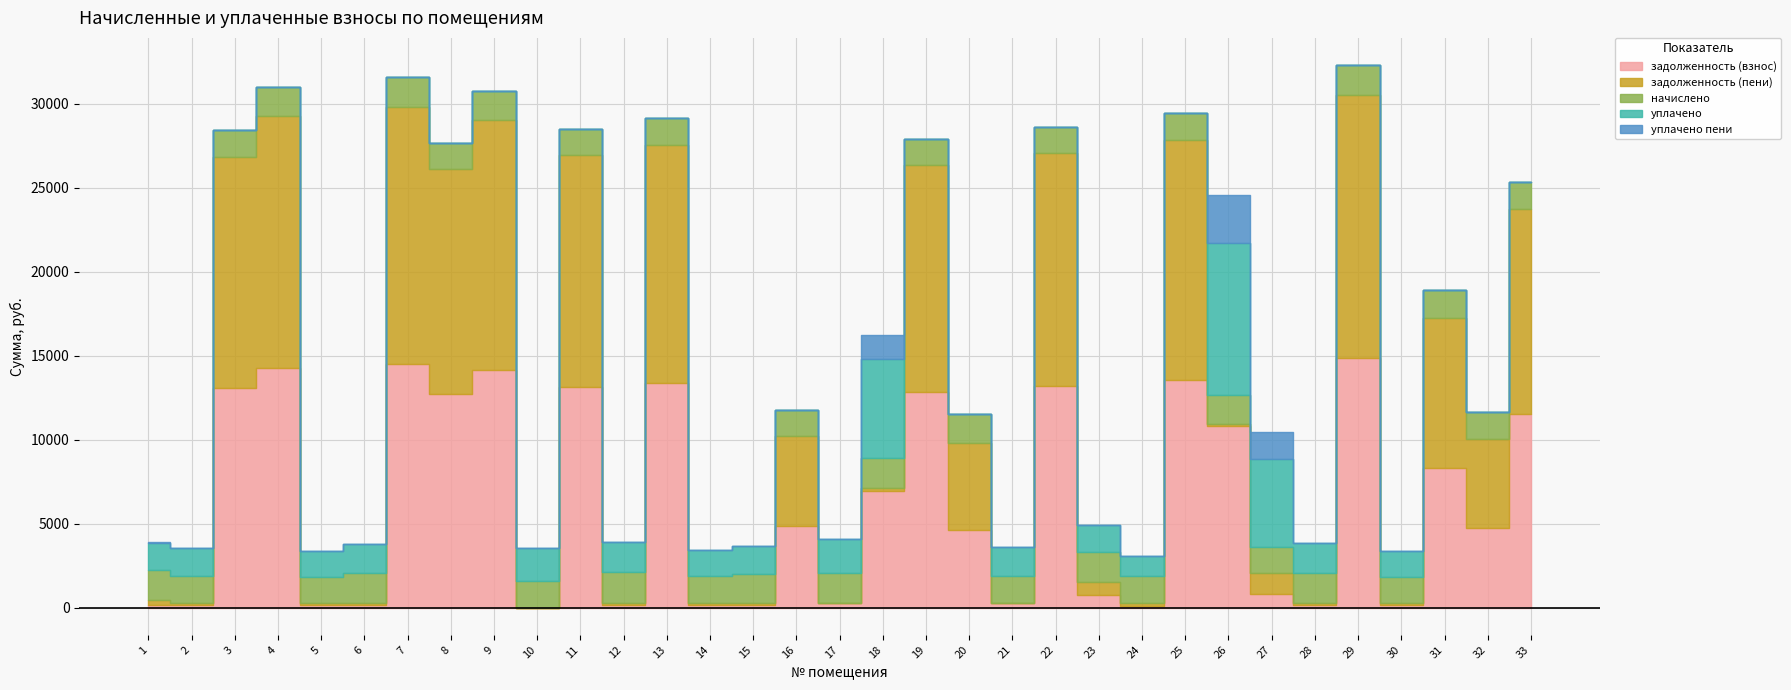

How many series are shown in this chart?

5